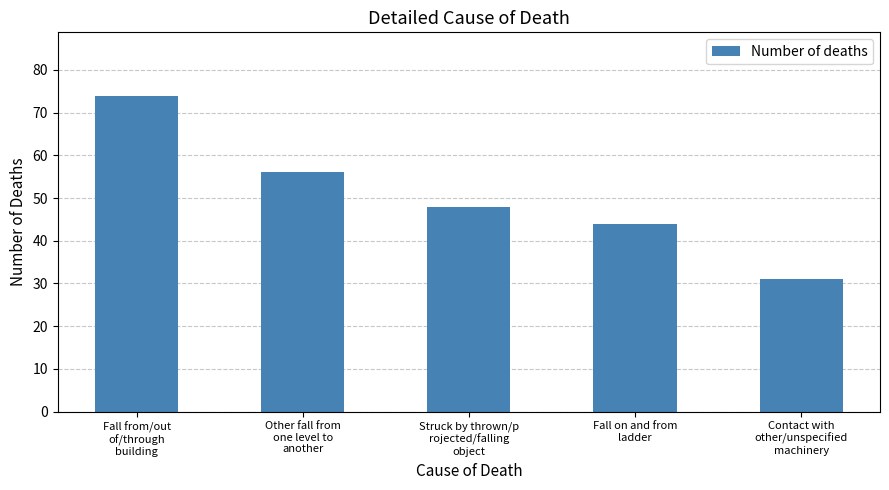

What is the maximum value shown in the chart?

74